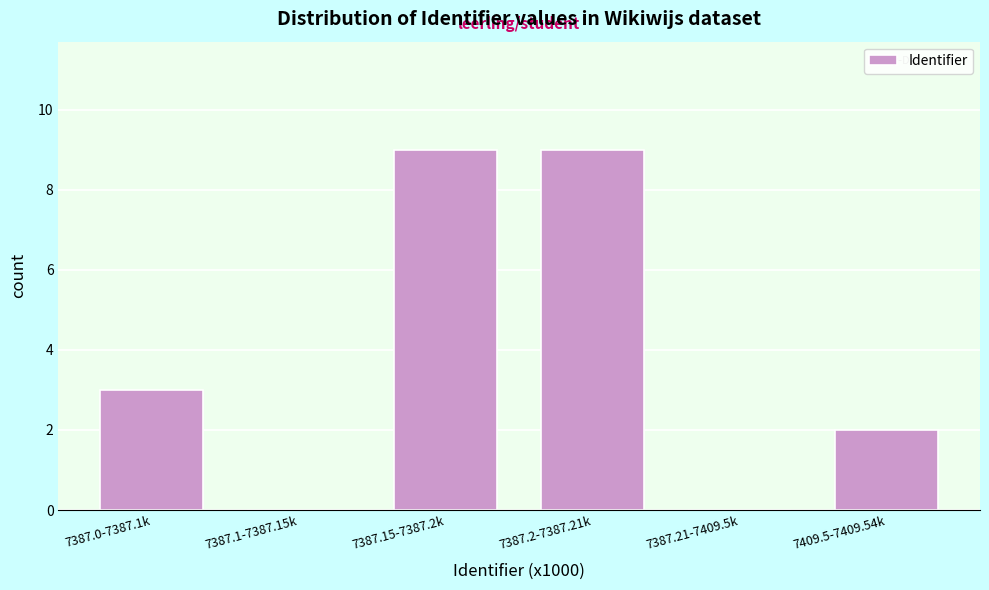

Reading right to left, list all the values displayed in this chart.

7409.5-7409.54k=2	7387.21-7409.5k=0	7387.2-7387.21k=9	7387.15-7387.2k=9	7387.1-7387.15k=0	7387.0-7387.1k=3